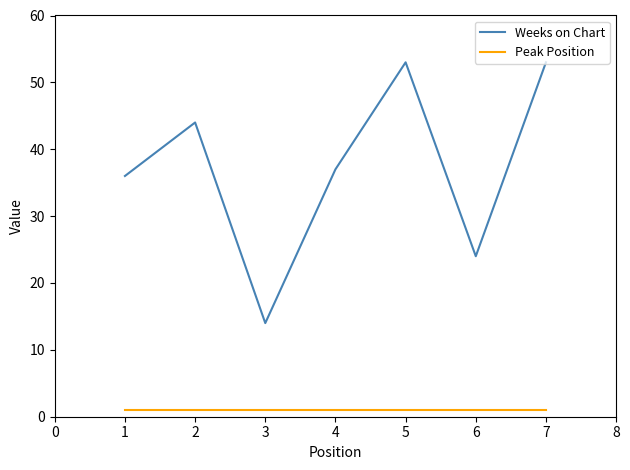

The Peak Position series shows 1 at 5. True or false?

True